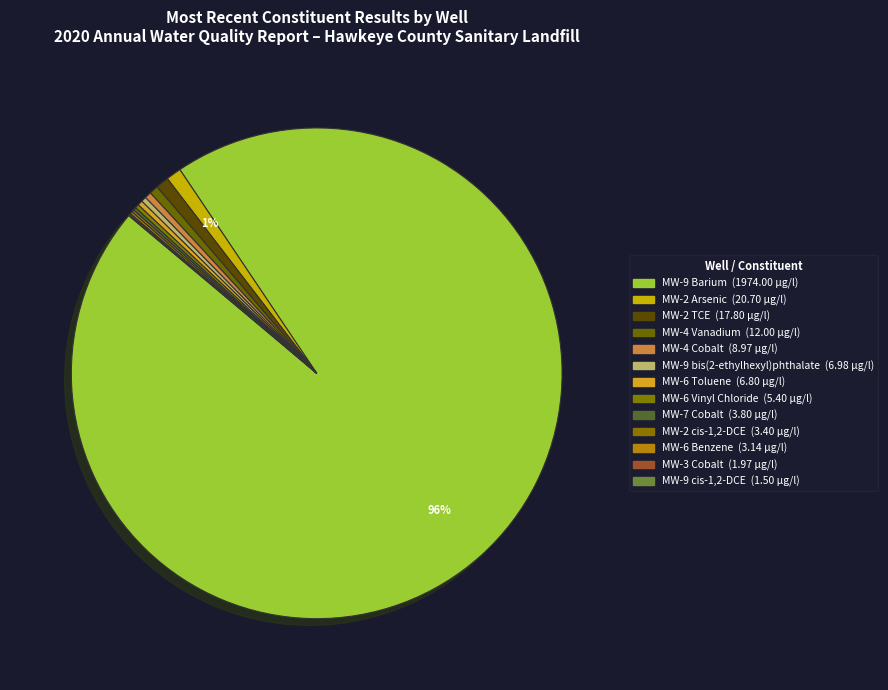

Which category accounts for the majority?

MW-9 Barium